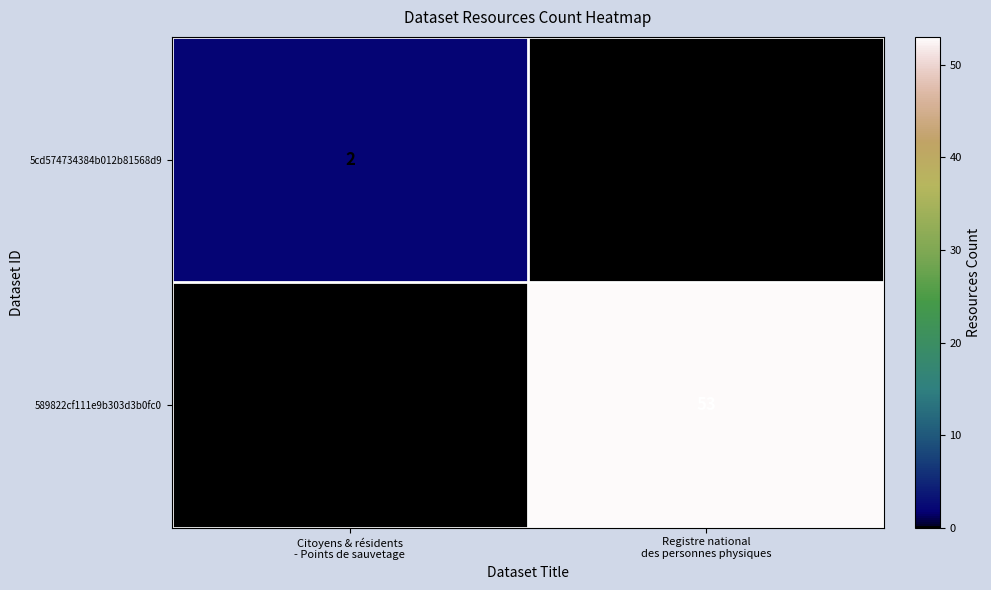

List the labels in order of 589822cf111e9b303d3b0fc0 value, smallest first.

Citoyens & résidents - Points de sauvetage, Registre national des personnes physiques